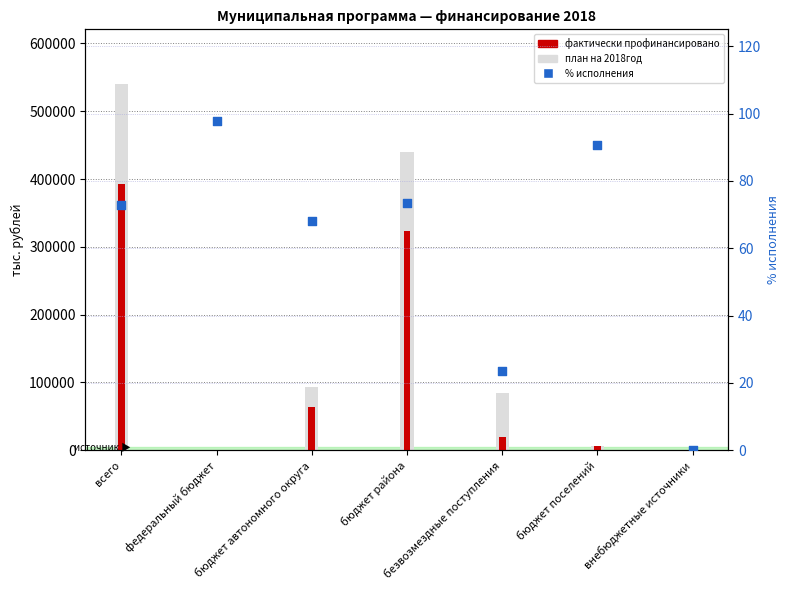

Which series has the largest Y range (max minus min)?

план на 2018год